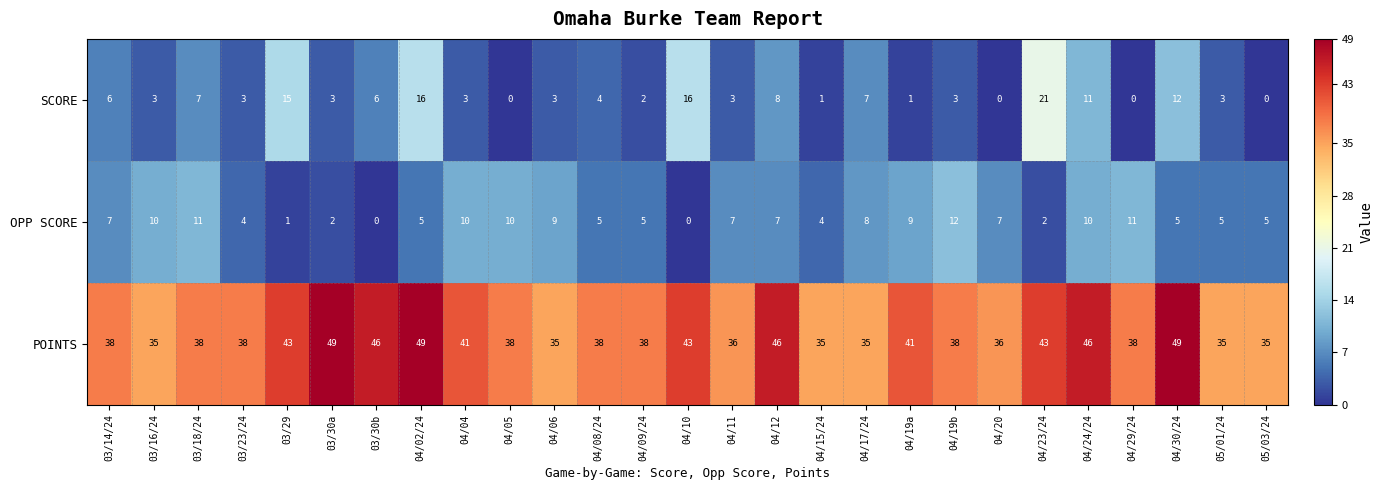

What is the sum of all POINTS values?

1082